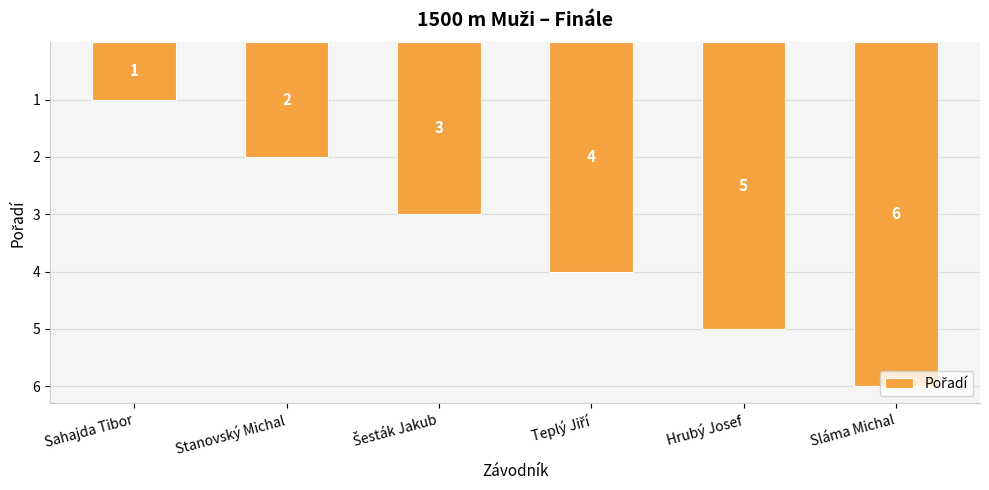

What is the difference between the values at Hrubý Josef and Stanovský Michal?

3